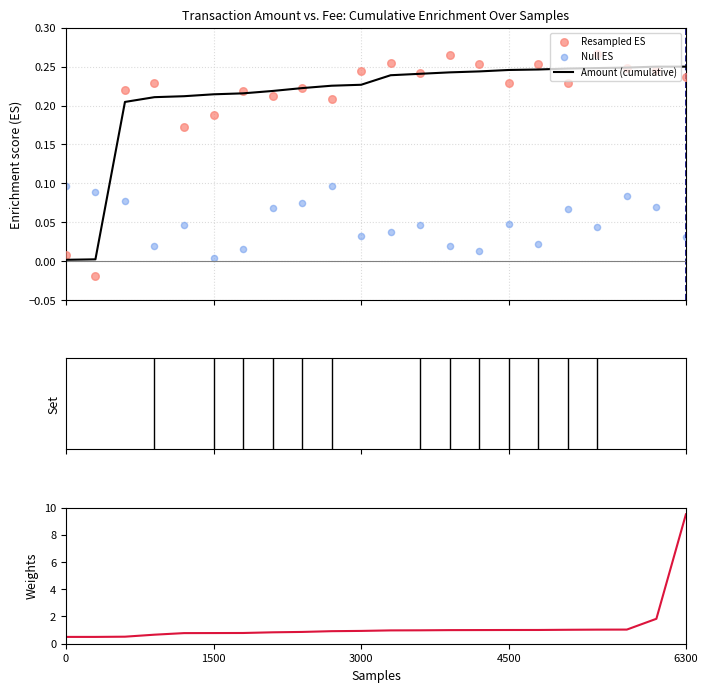

Is the value of Amount (cumulative) at 14 greater than the value of Resampled ES at 4500?

Yes